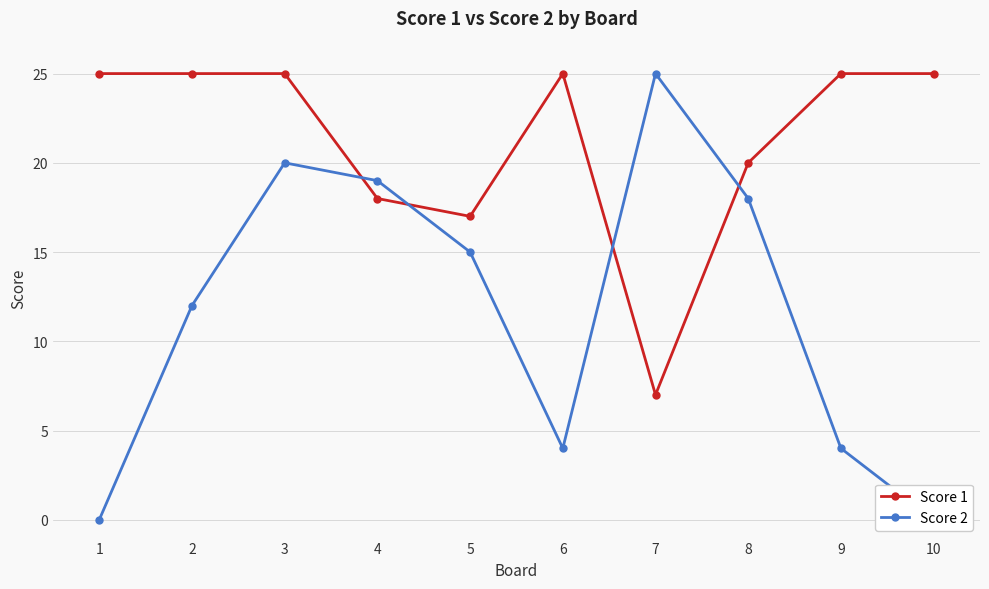

What is the spread (max minus min) of values at 9?

21